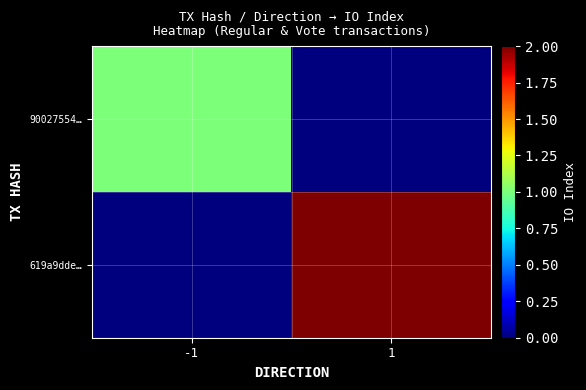

Reading left to right, extract all data points from this chart.

90027554…: -1=1	1=0
619a9dde…: -1=0	1=2